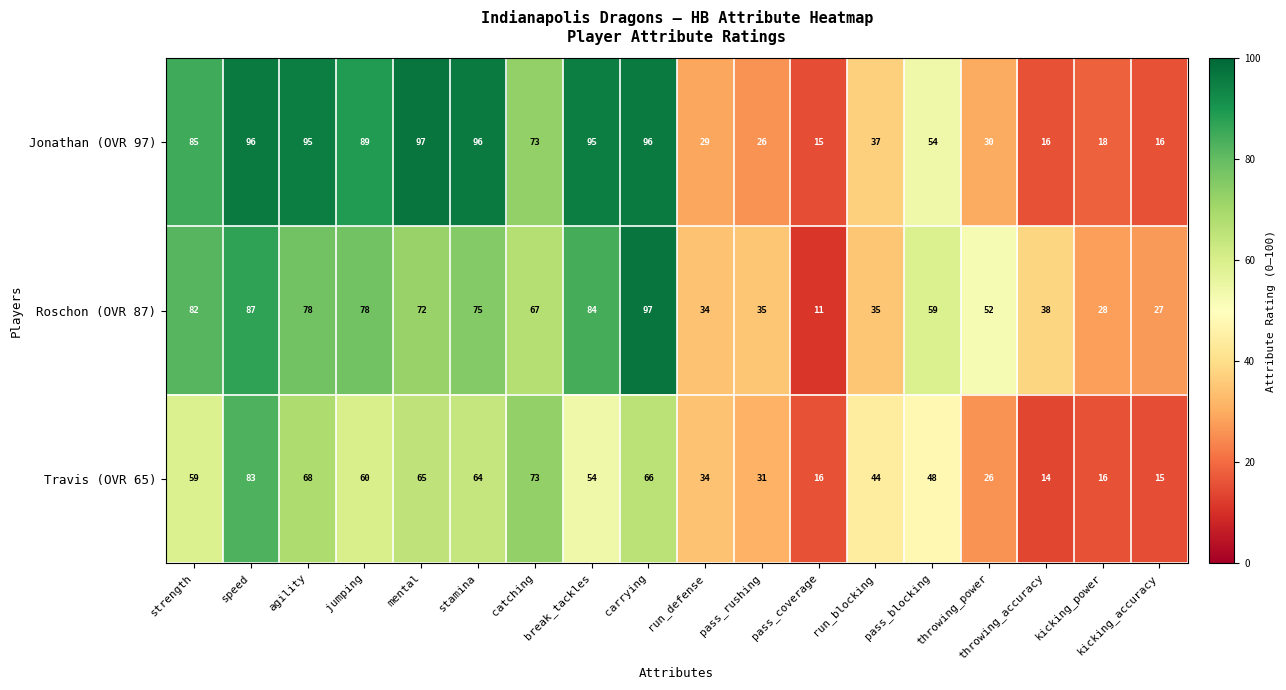

Is the value of Roschon (OVR 87) at catching greater than the value of Jonathan (OVR 97) at throwing_accuracy?

Yes